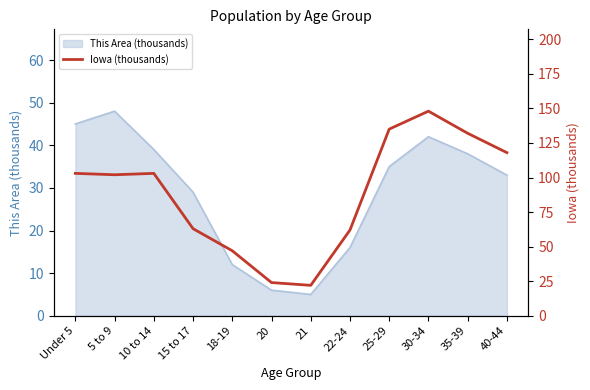

The value of This Area (thousands) at 35-39 is 38. True or false?

True